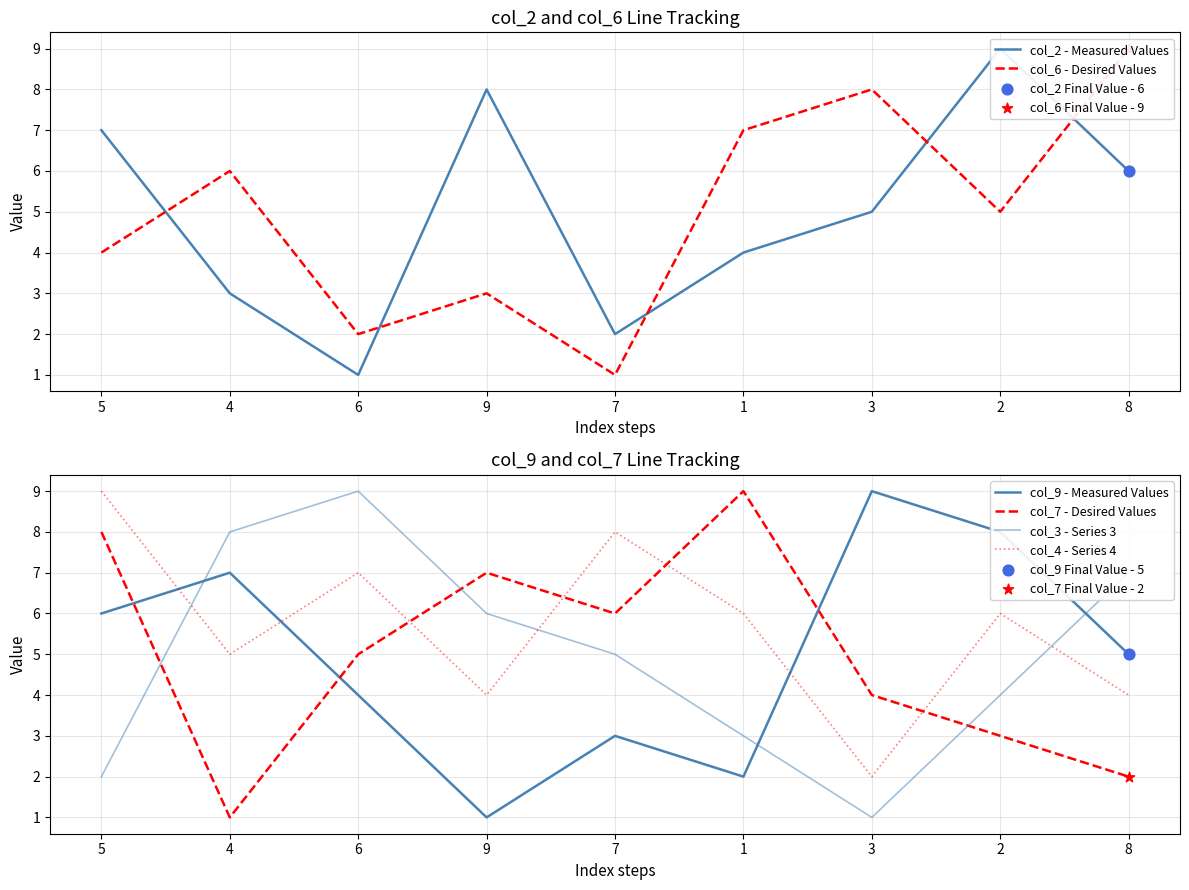

What is the total value across all series at 8?

33